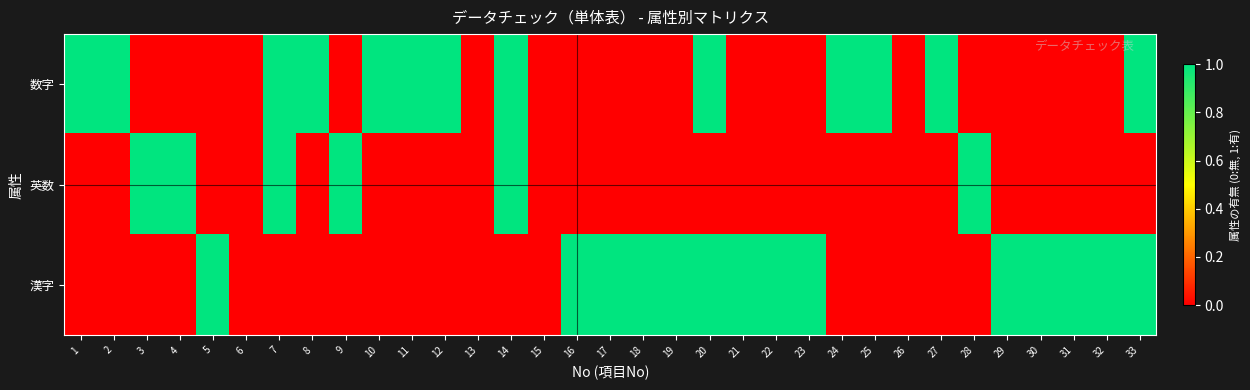

What is the total value across all series at 12?

1